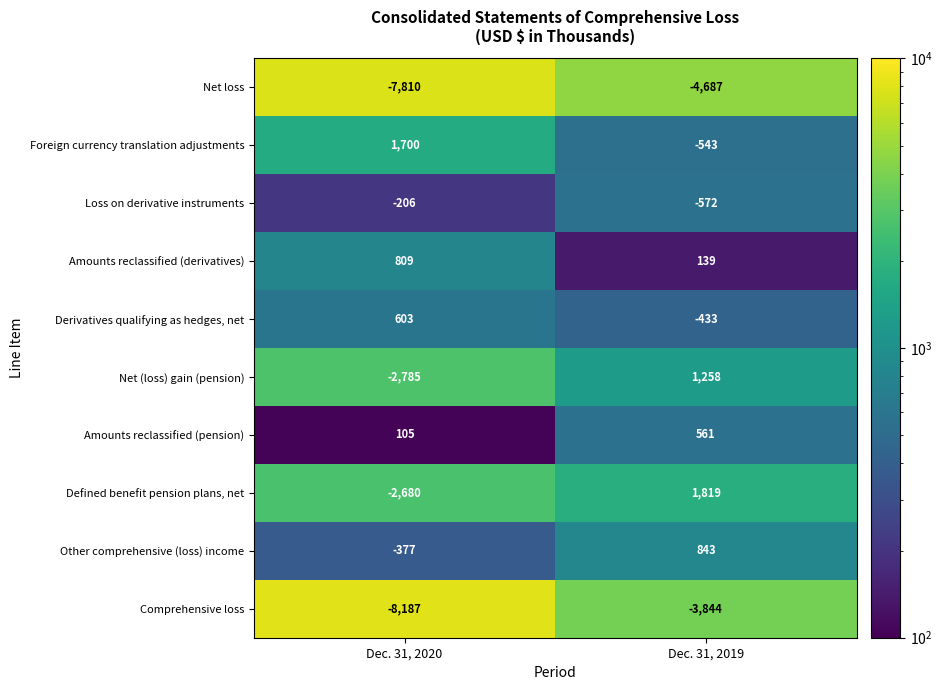

True or false: Net (loss) gain (pension) has a value of 1258 at Dec. 31, 2019.

True